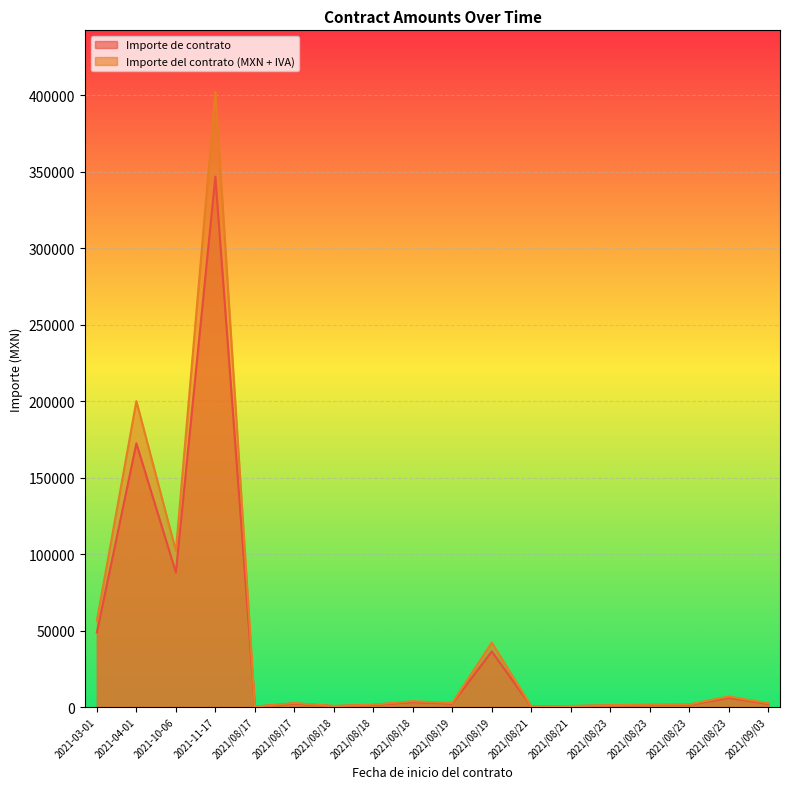

How many lines are shown in the chart?

2